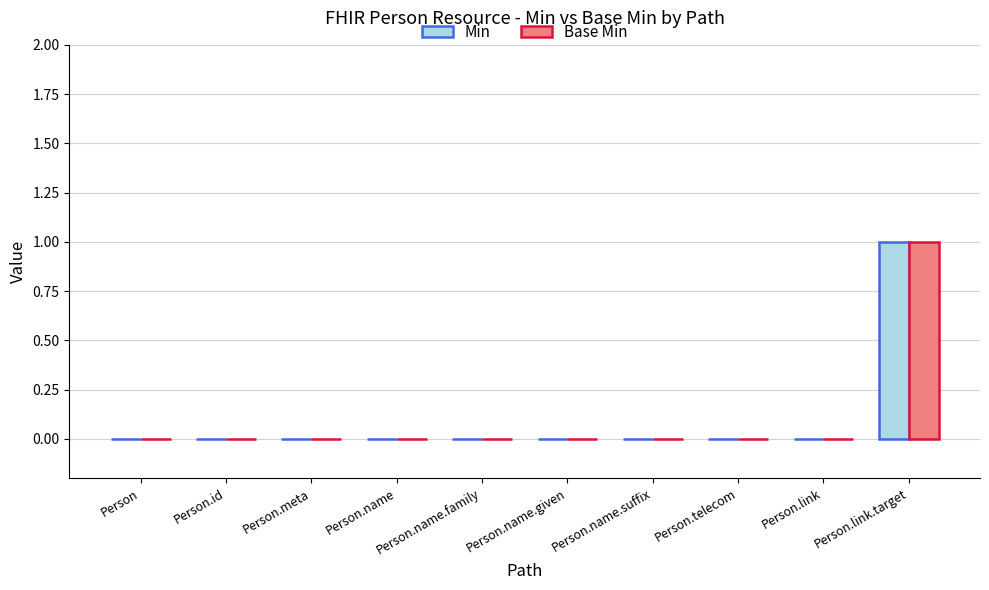

The value of Base Min at Person.id is 0. True or false?

True